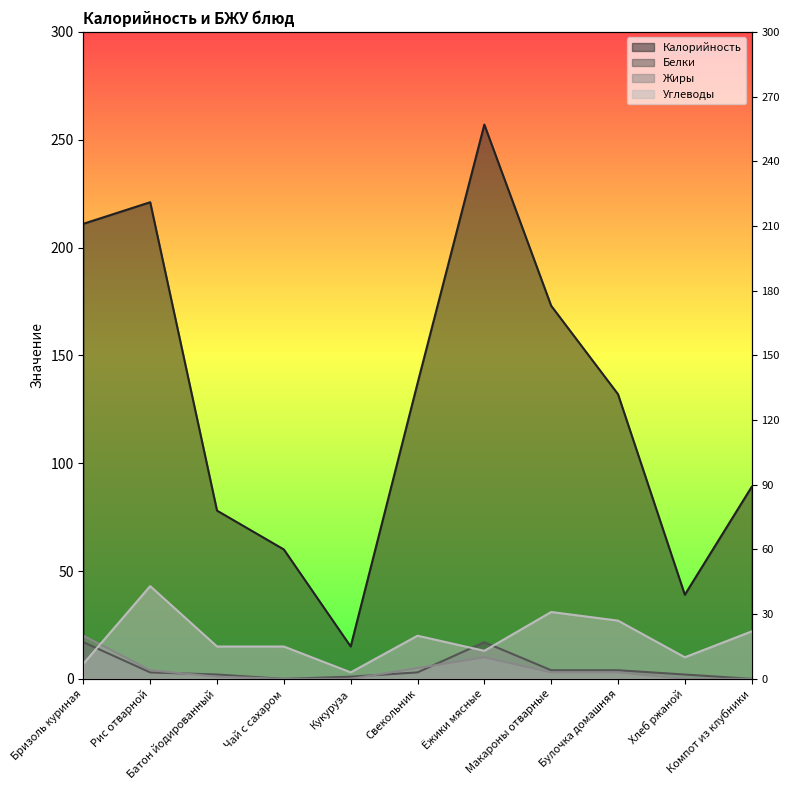

True or false: Калорийность has more than 2 interior local peaks.

False